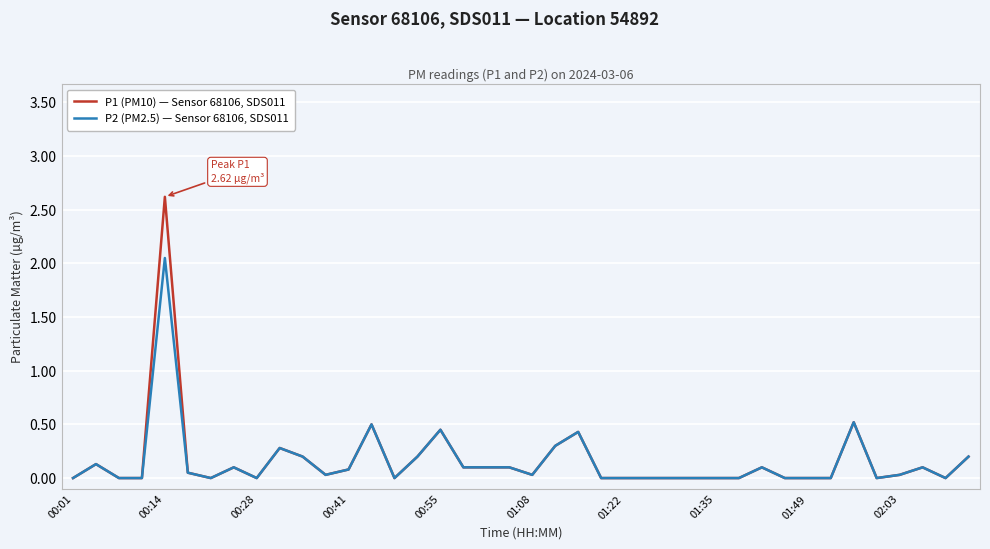

List the series in order of their peak value, lowest first.

P2 (PM2.5) — Sensor 68106, SDS011, P1 (PM10) — Sensor 68106, SDS011